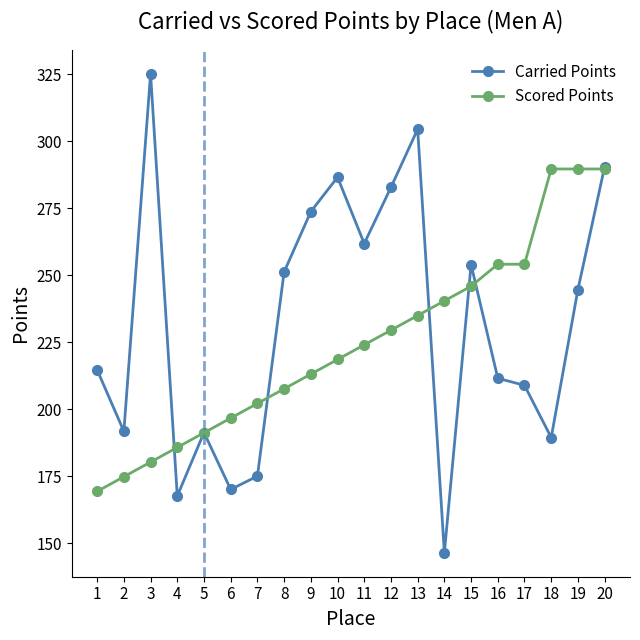

Is this an area chart (filled region under the line)?

No